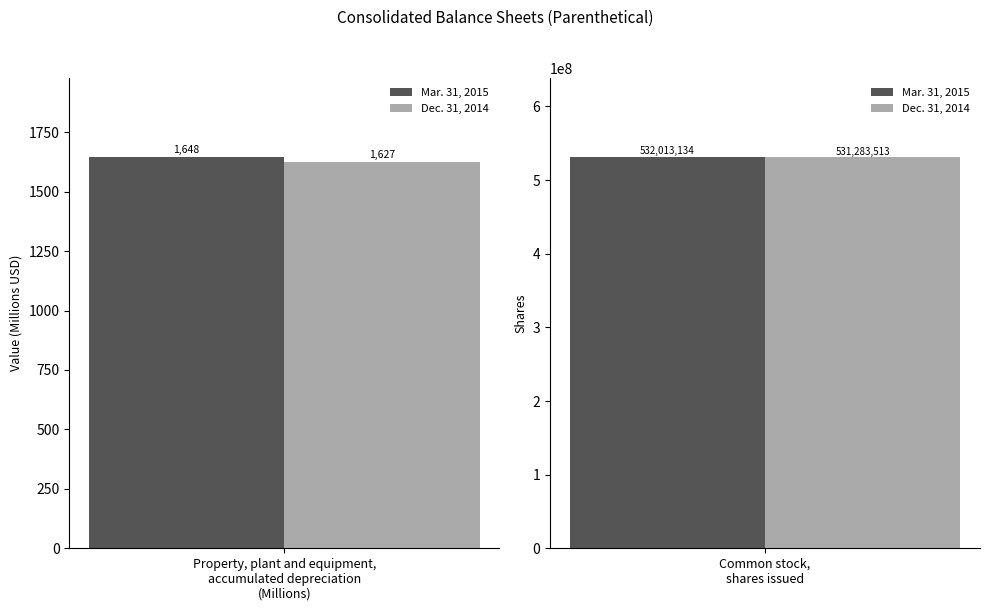

Reading right to left, transcribe all the data shown in this chart.

Mar. 31, 2015: Common stock,
shares issued=532013134	Property, plant and equipment,
accumulated depreciation (Millions)=1648
Dec. 31, 2014: Common stock,
shares issued=531283513	Property, plant and equipment,
accumulated depreciation (Millions)=1627